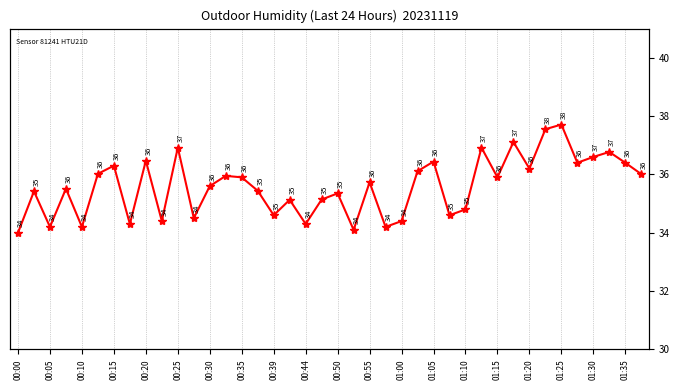

What is the change in value from 24 to 37?

+2.4